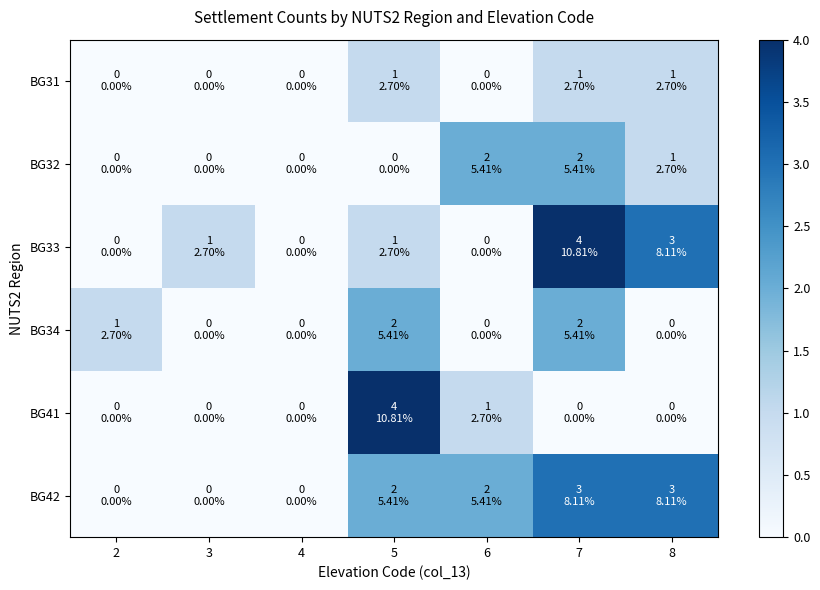

Rank the series by their maximum value, from lowest to highest.

BG31, BG32, BG34, BG42, BG33, BG41